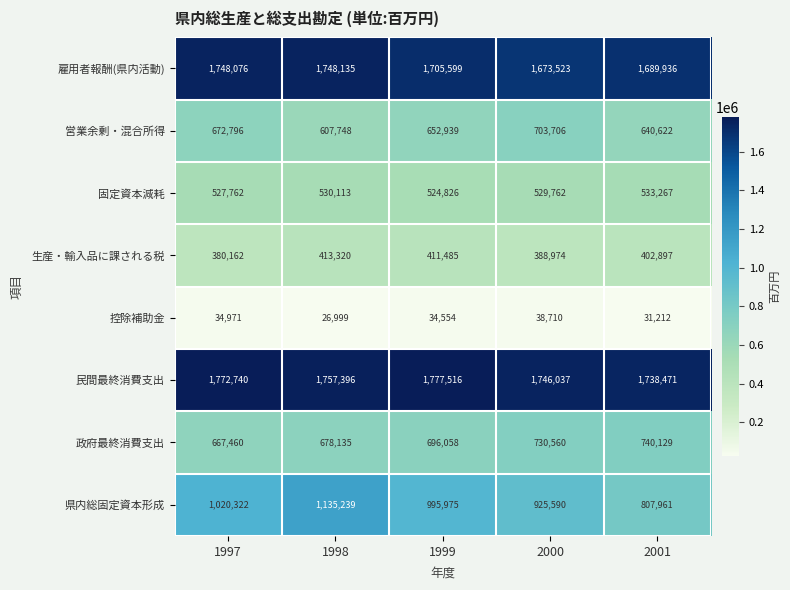

At 2001, list the series in order from largest to smallest.

民間最終消費支出, 雇用者報酬(県内活動), 県内総固定資本形成, 政府最終消費支出, 営業余剰・混合所得, 固定資本減耗, 生産・輸入品に課される税, 控除補助金